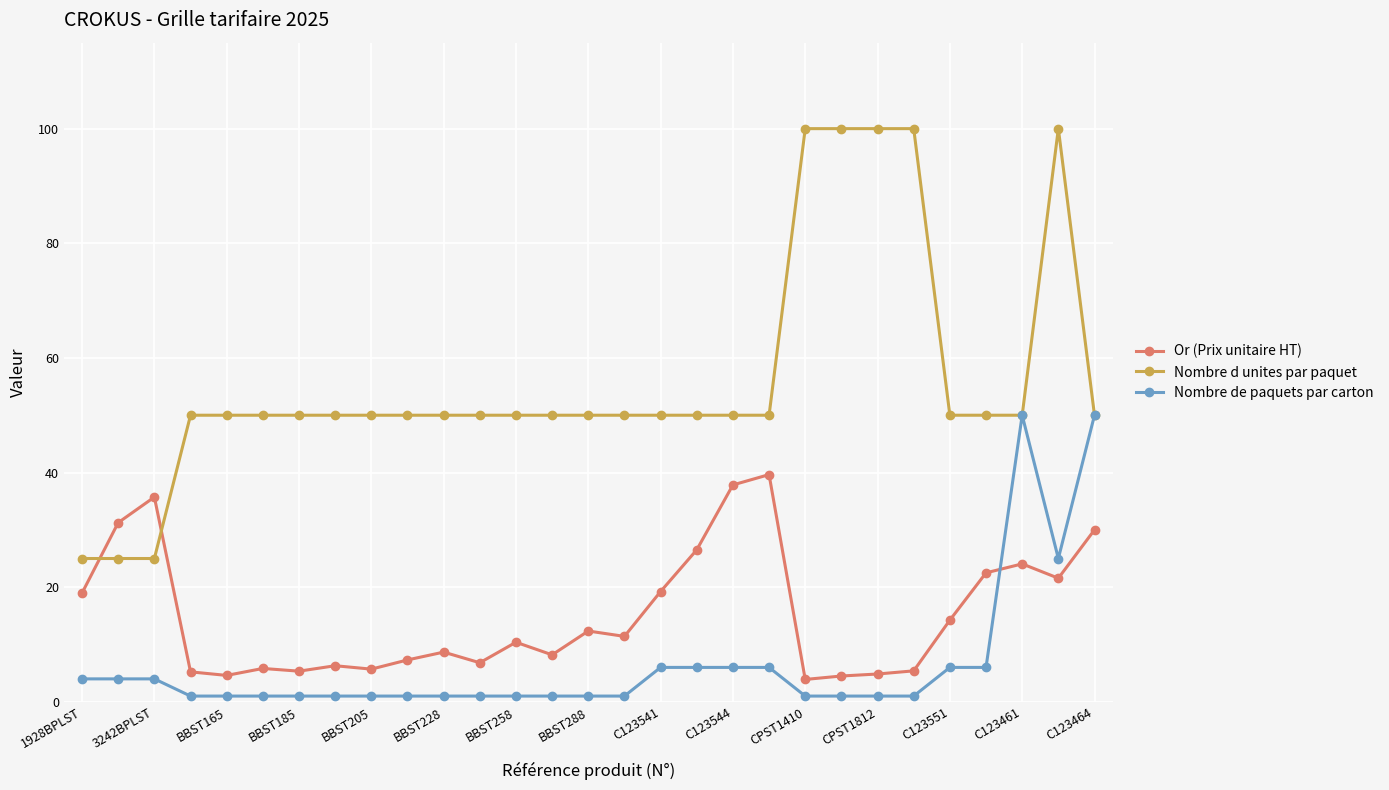

What is the highest value of the Or (Prix unitaire HT) series?

39.6